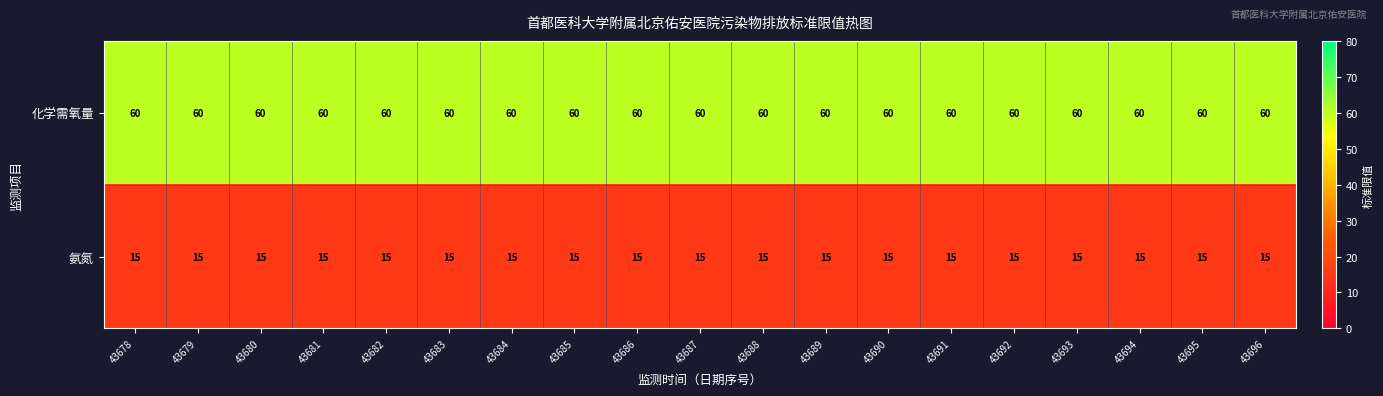

Is it true that 氨氮 equals 15 at 43692?

True